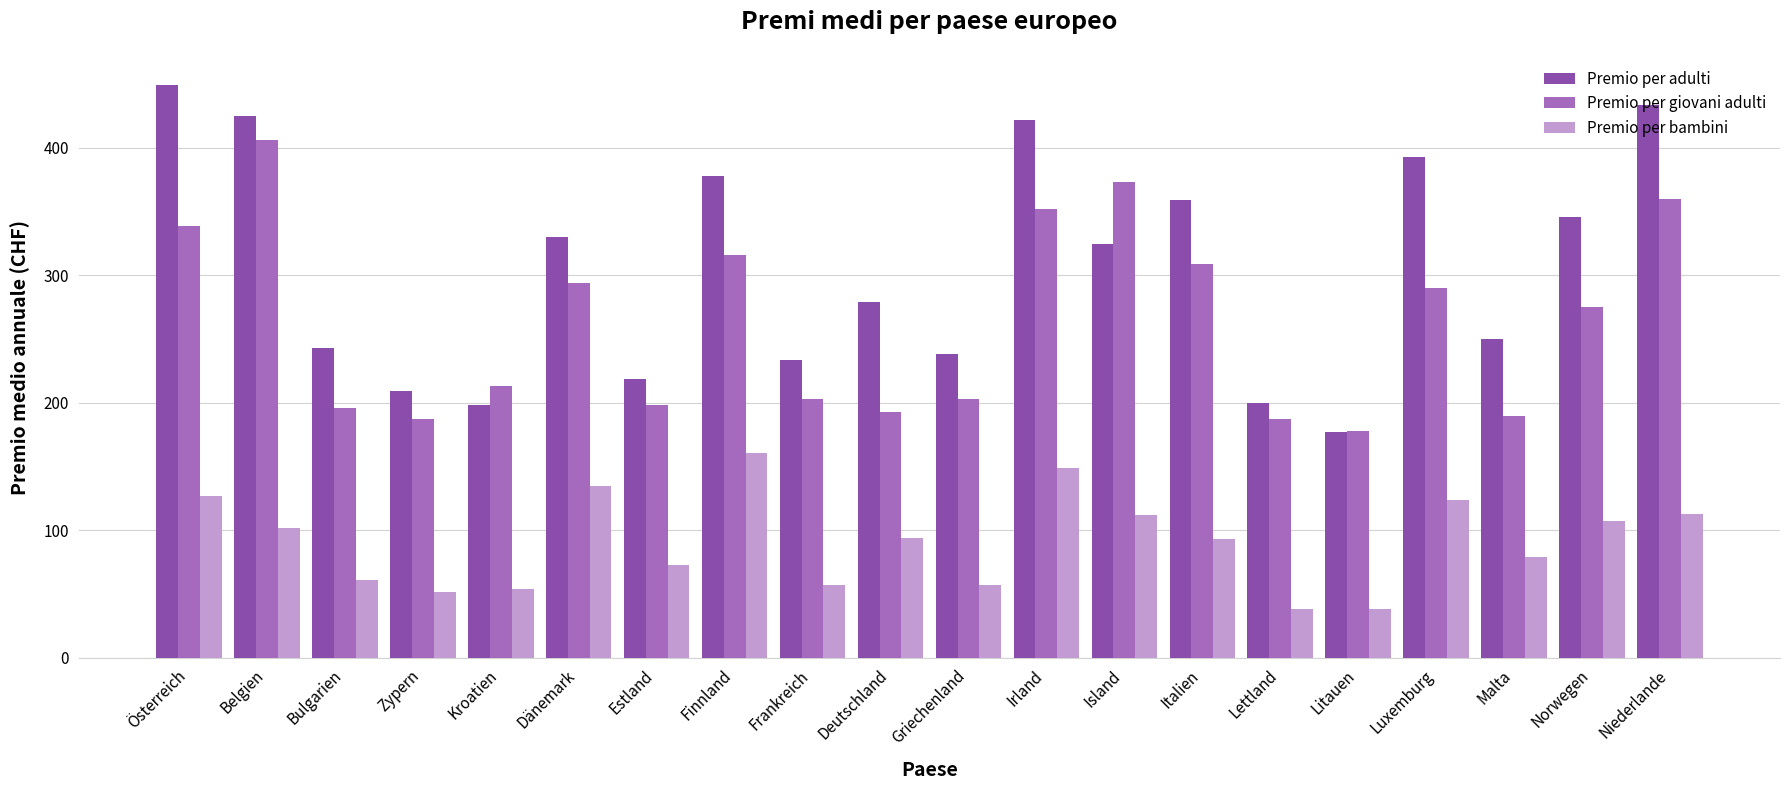

How many data points in Premio per giovani adulti are less than 275?

10